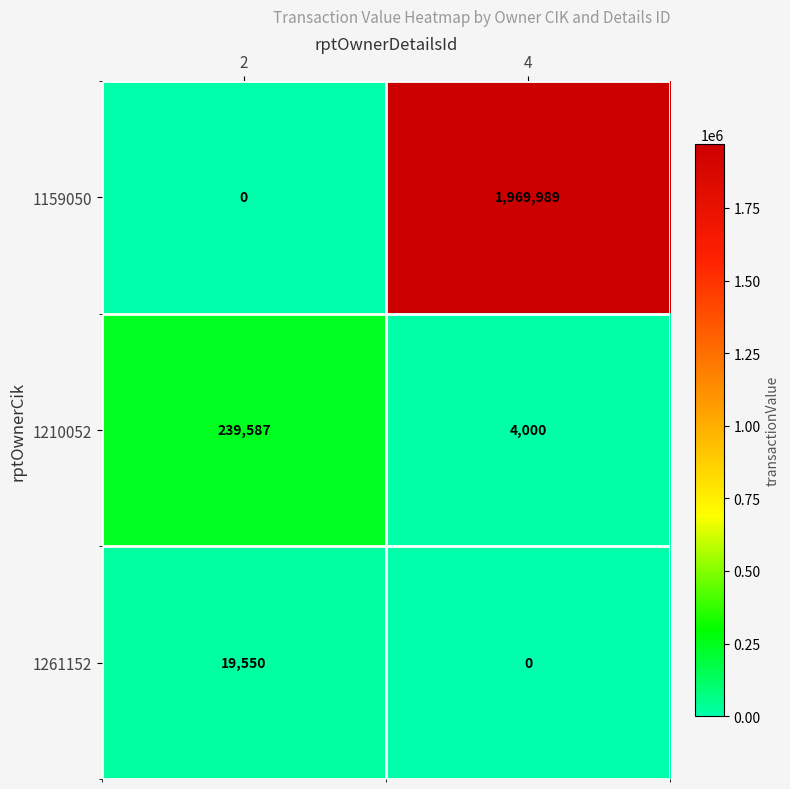

At which category is the sum across all series the highest?

4